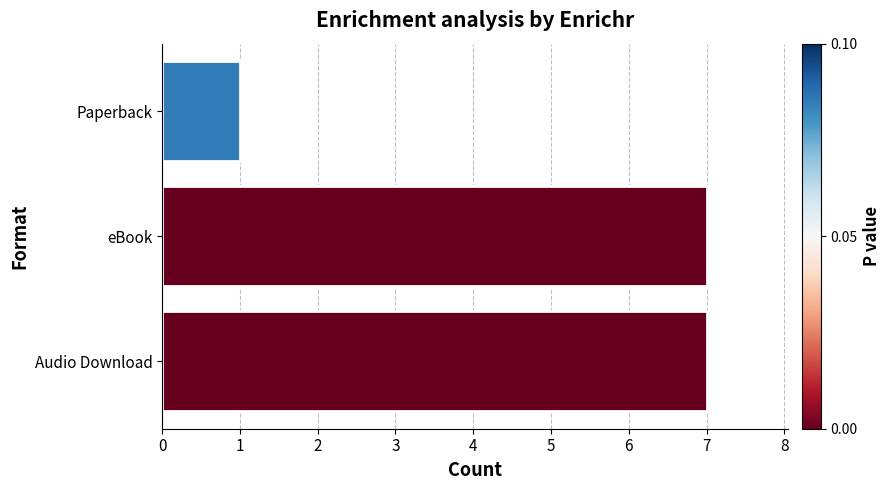

True or false: the data shows 2 at Paperback.

False